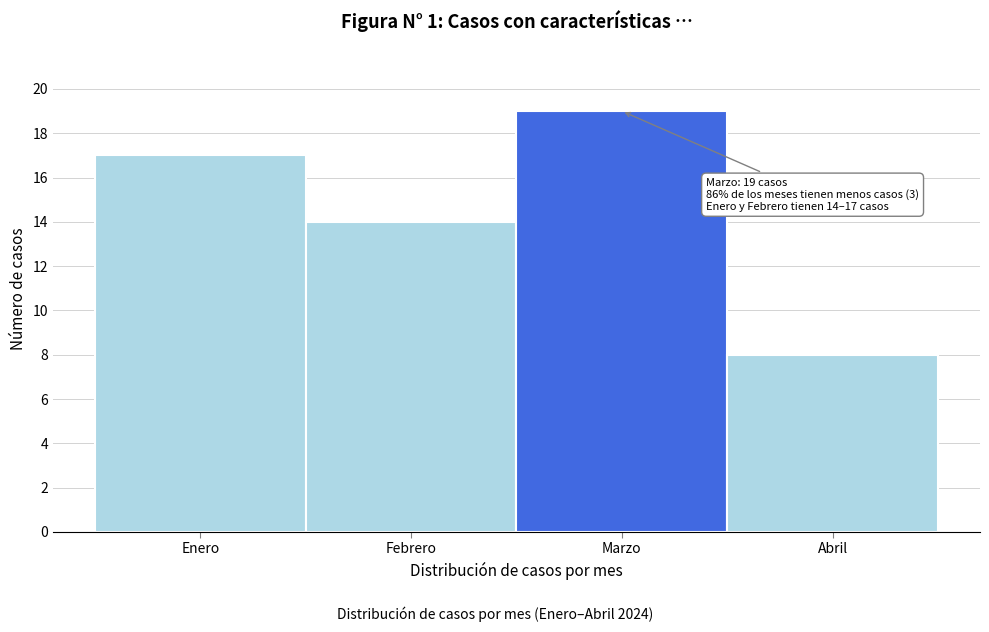

Reading right to left, what are all the values shown in this chart?

8	19	14	17